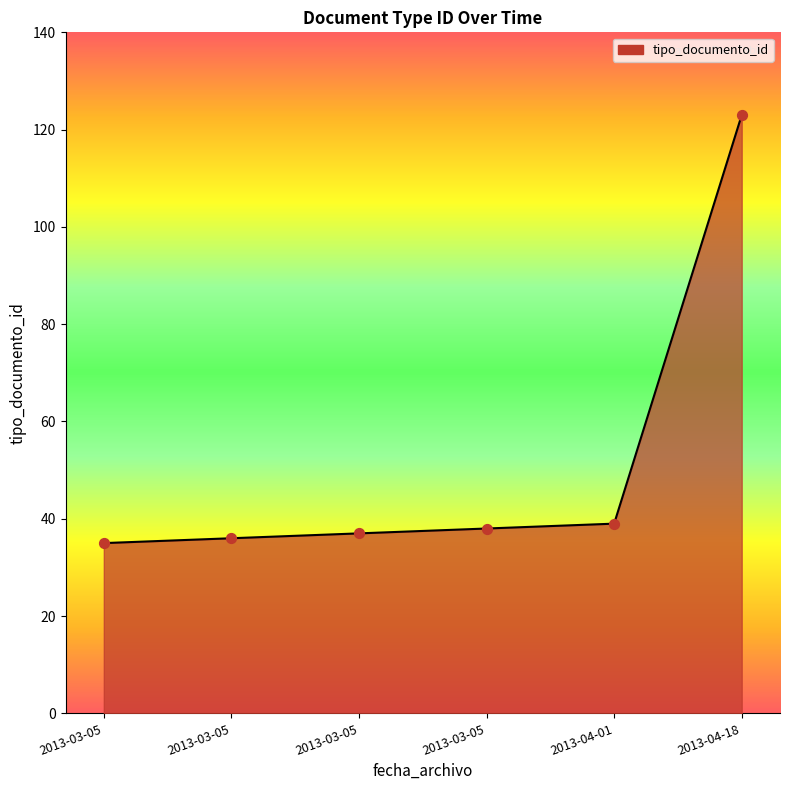

Between 2013-03-05 and 2013-03-05, which is larger?

2013-03-05